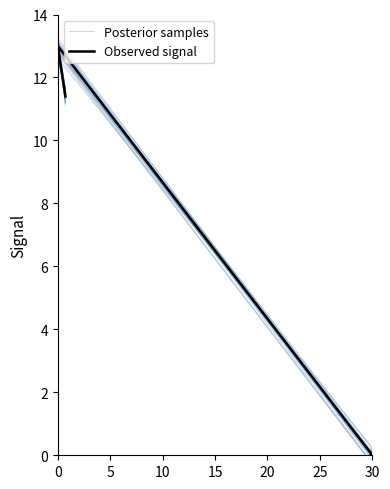

The value of Posterior samples at 30 is -0.0. True or false?

False